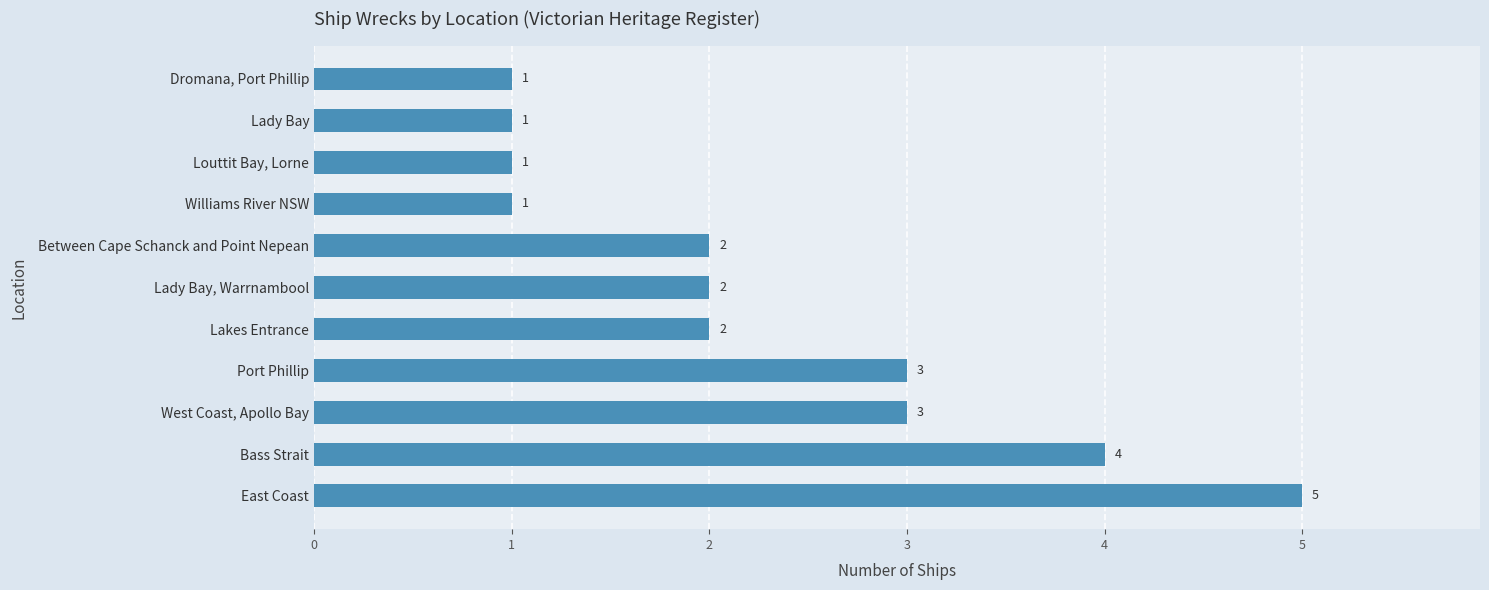

The value at Port Phillip is 3. True or false?

True